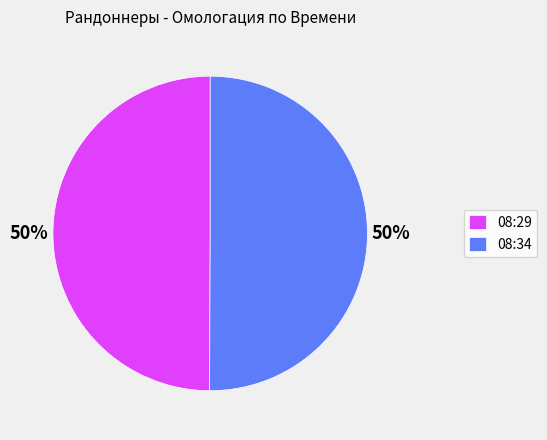

To the nearest percent, what percentage of the pie is 08:29?

50%